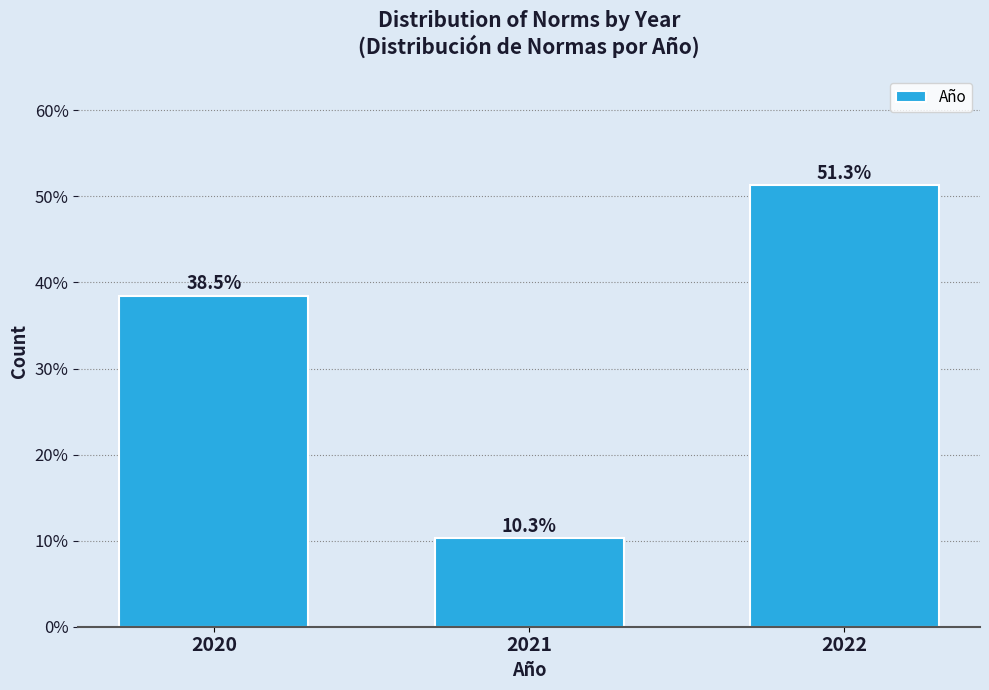

Reading left to right, extract all data points from this chart.

2020=38.5	2021=10.3	2022=51.3